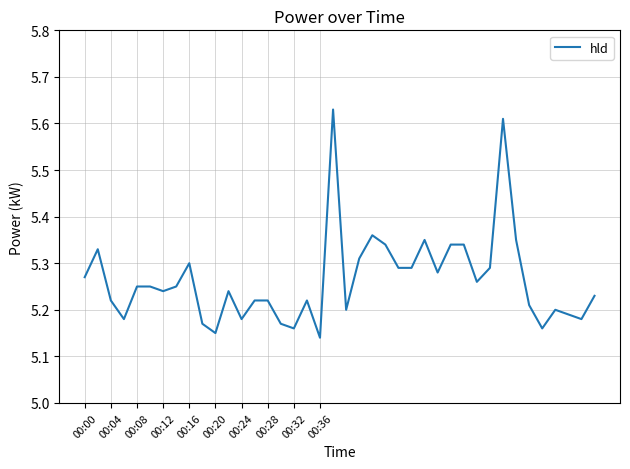

What is the difference between the maximum and minimum values?

0.5